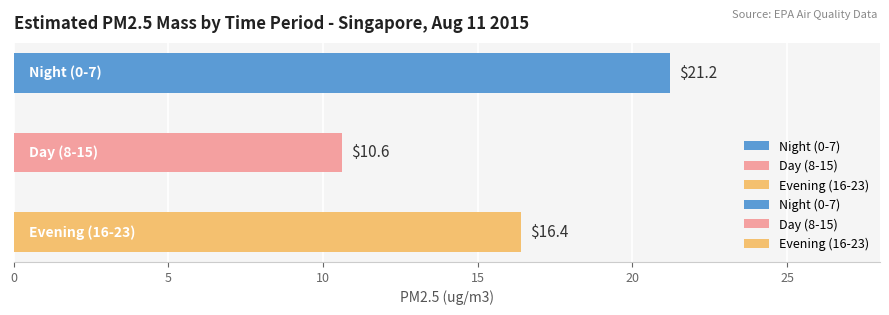

How many bars are there in each group?

3